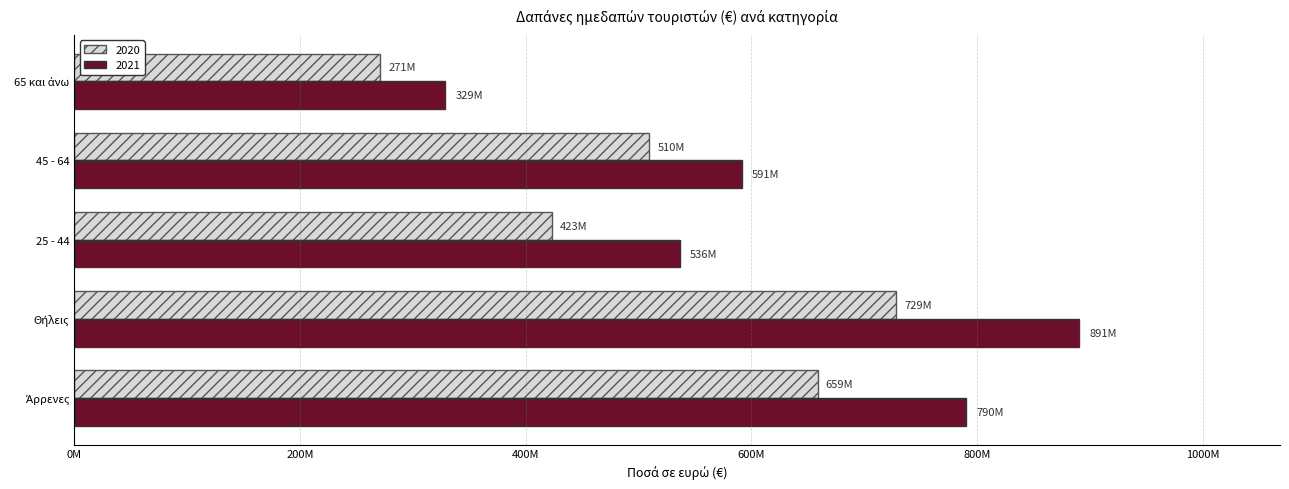

What is the minimum value shown in the chart?

271169102